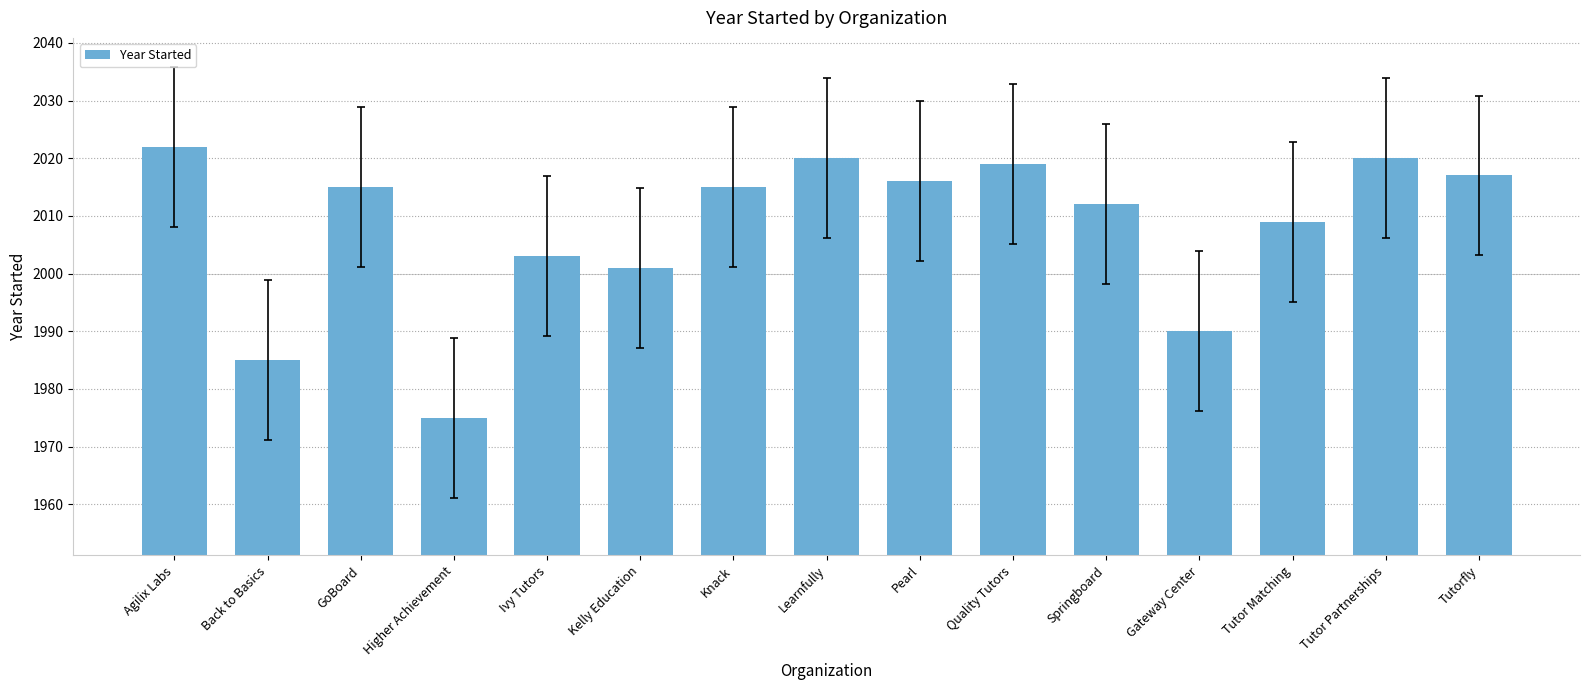

Is it true that the value at Tutorfly is 508?

False